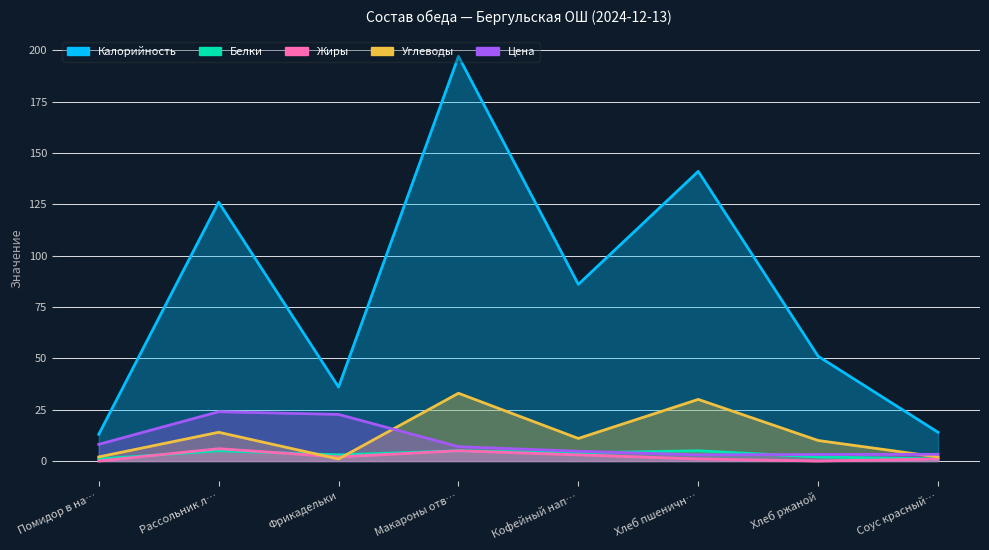

In Калорийность, how many points are higher than both neighbors (excluding endpoints)?

3